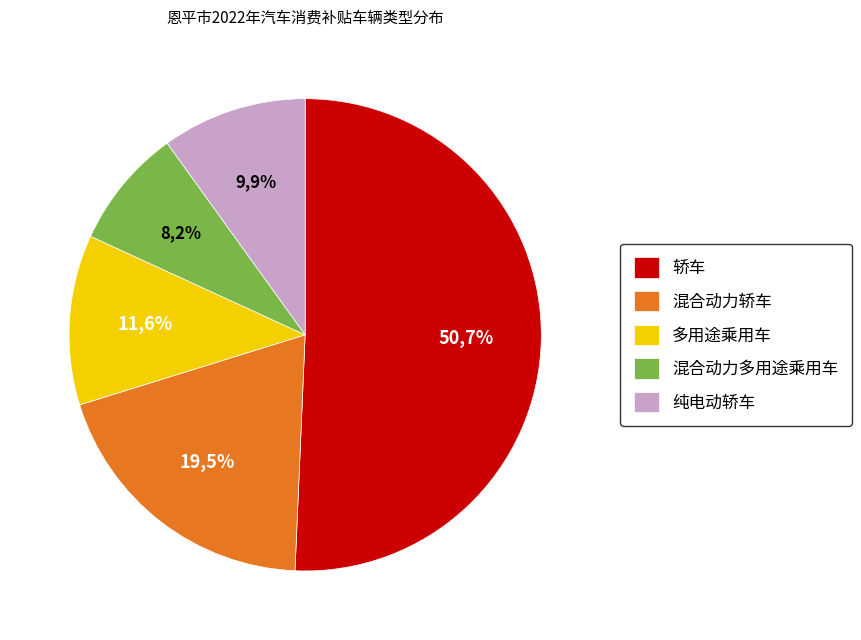

The 纯电动轿车 slice represents 22% of the pie. True or false?

False